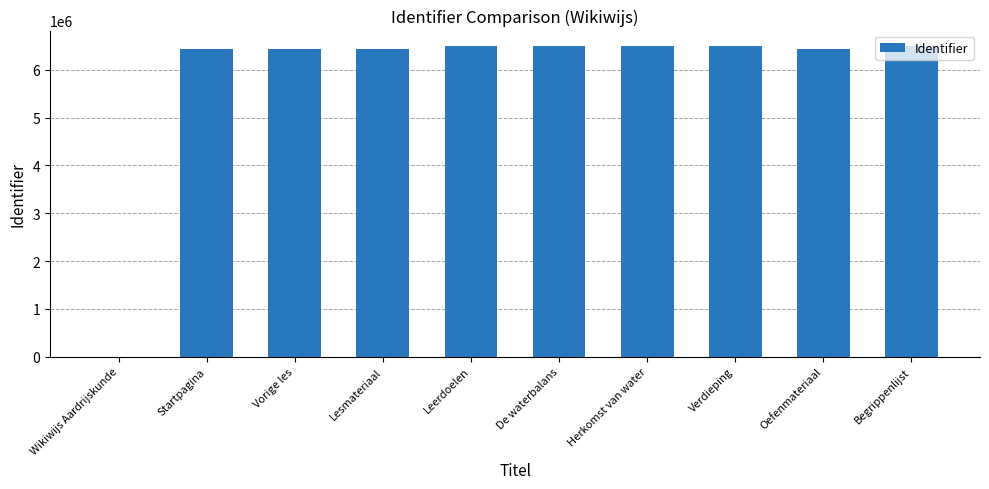

Between De waterbalans and Lesmateriaal, which is larger?

De waterbalans